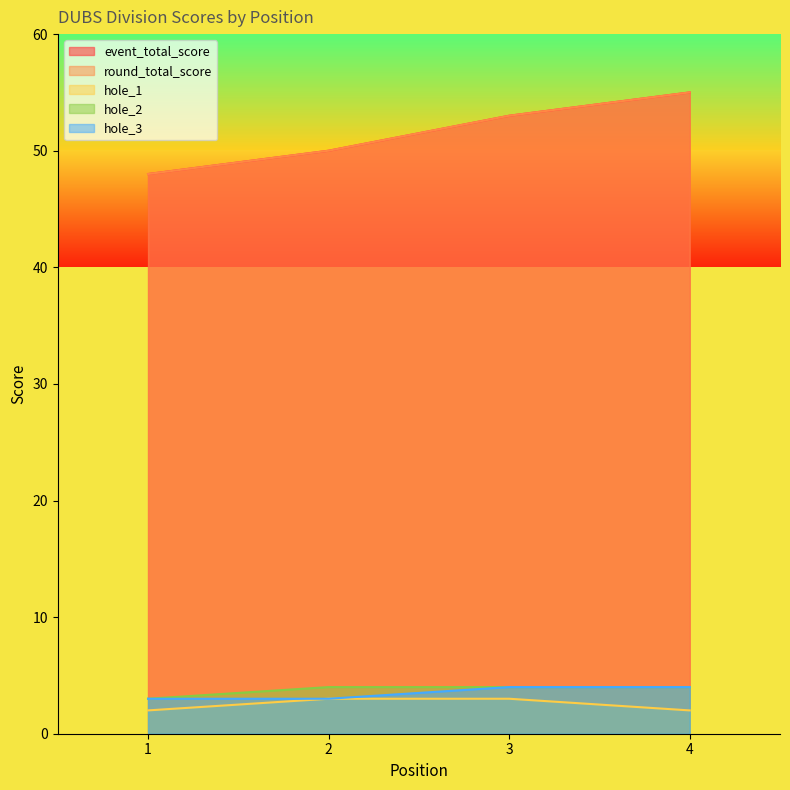

True or false: event_total_score and hole_1 intersect in this chart.

False